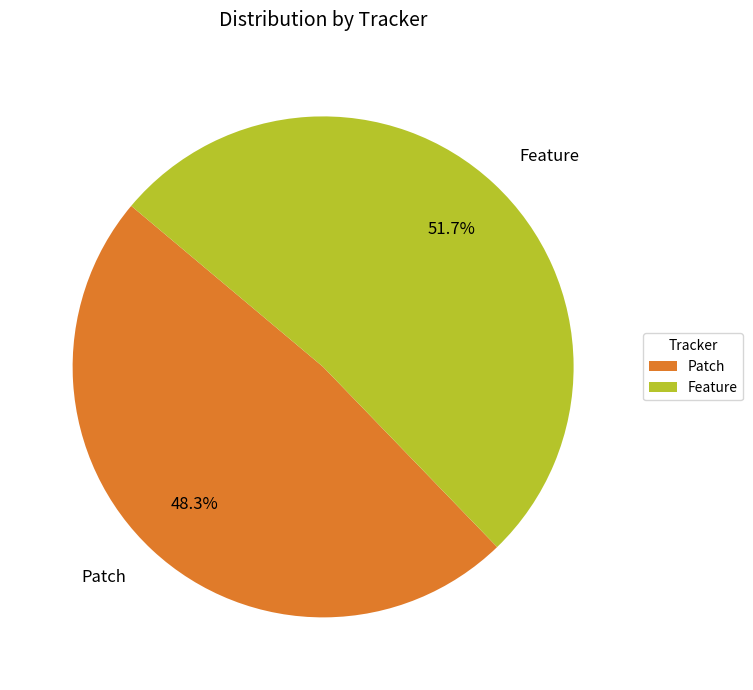

The Feature slice represents 52% of the pie. True or false?

True